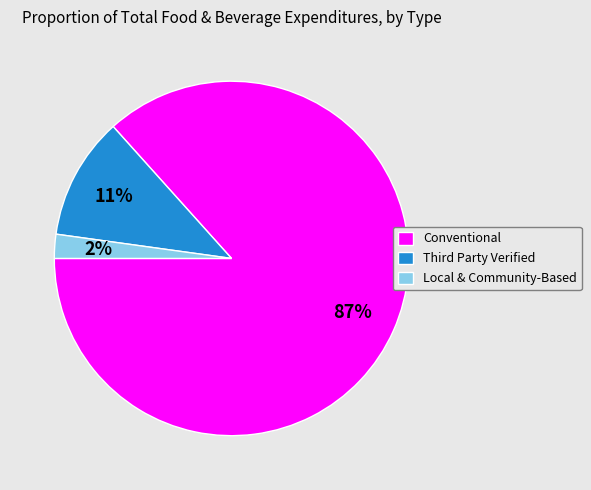

What percentage is the Local & Community-Based slice, to the nearest percent?

2%